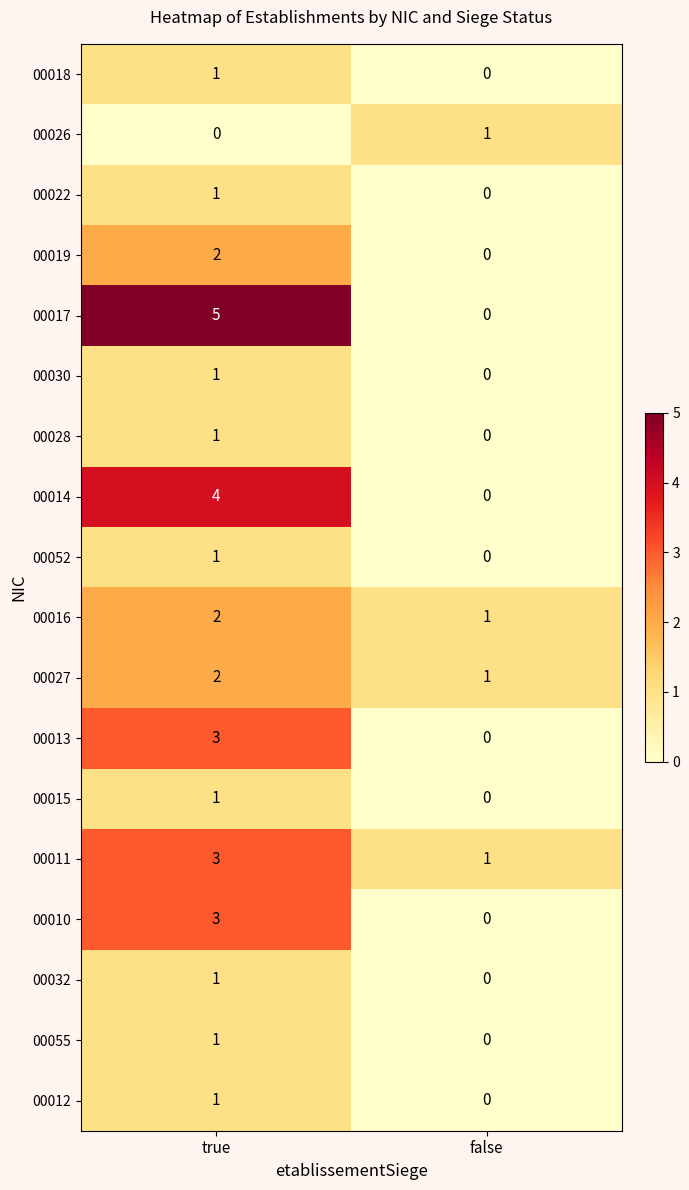

What is the difference between the maximum and minimum values in the 00017 series?

5